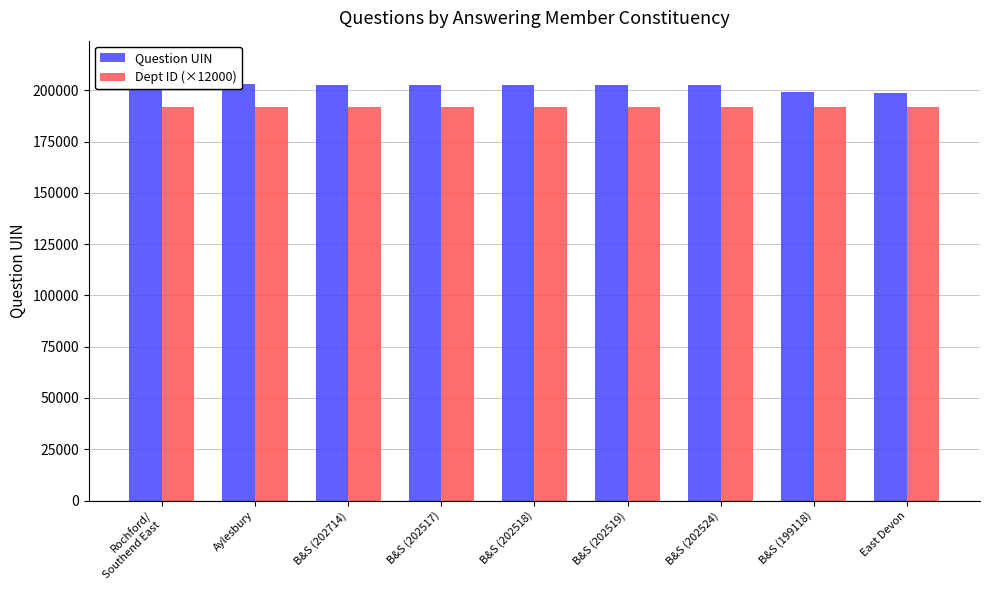

What are all the series names shown in the legend?

Question UIN, Dept ID (×12000)